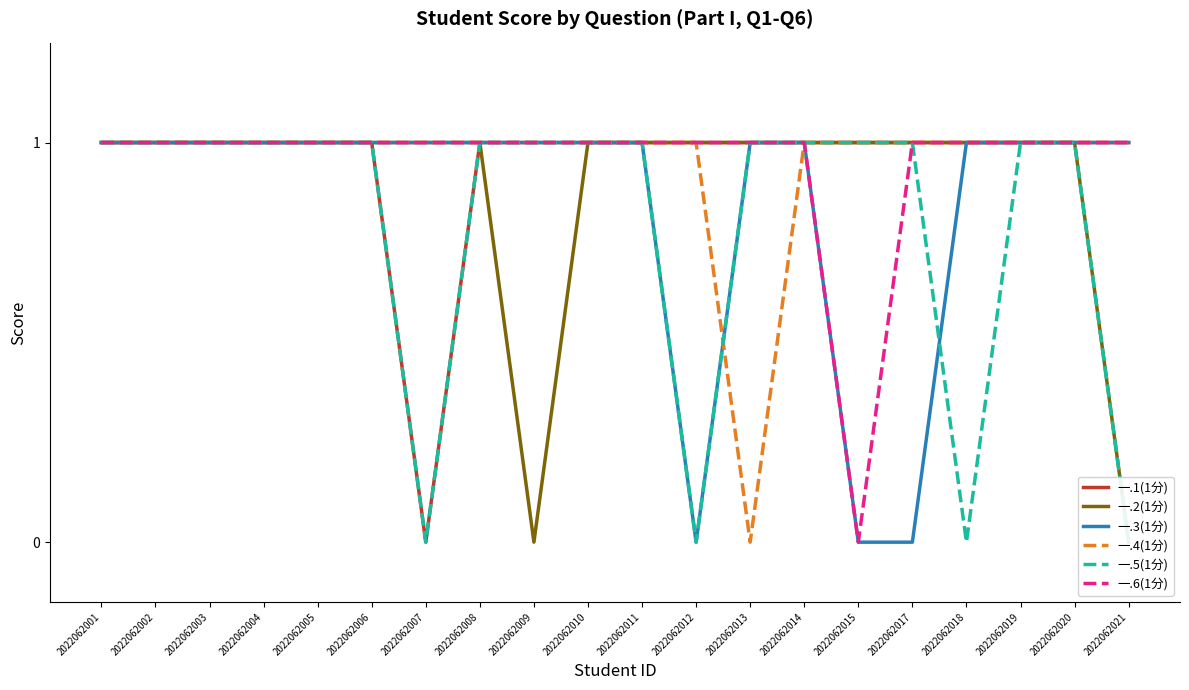

Which series has the largest range (max minus min)?

一.1(1分)